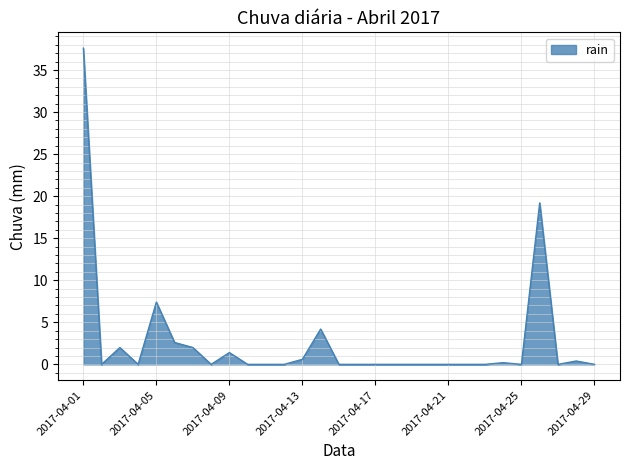

What is the difference between the maximum and minimum values?

37.6